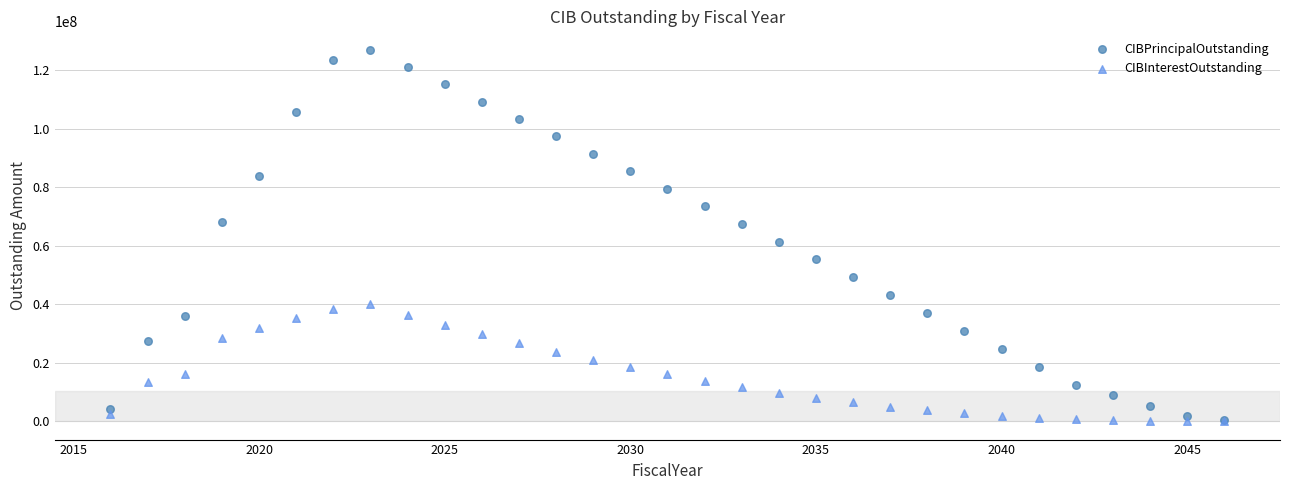

Which series contains the highest Y value?

CIBPrincipalOutstanding